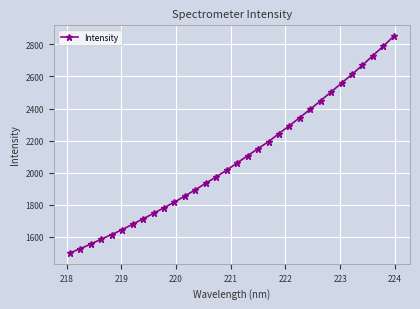

What is the minimum value shown in the chart?

1500.5